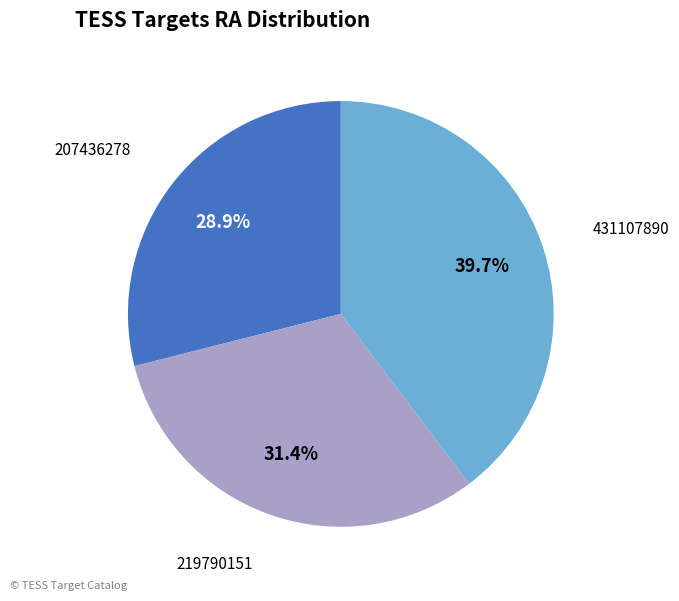

True or false: 219790151 accounts for 31% of the total.

True